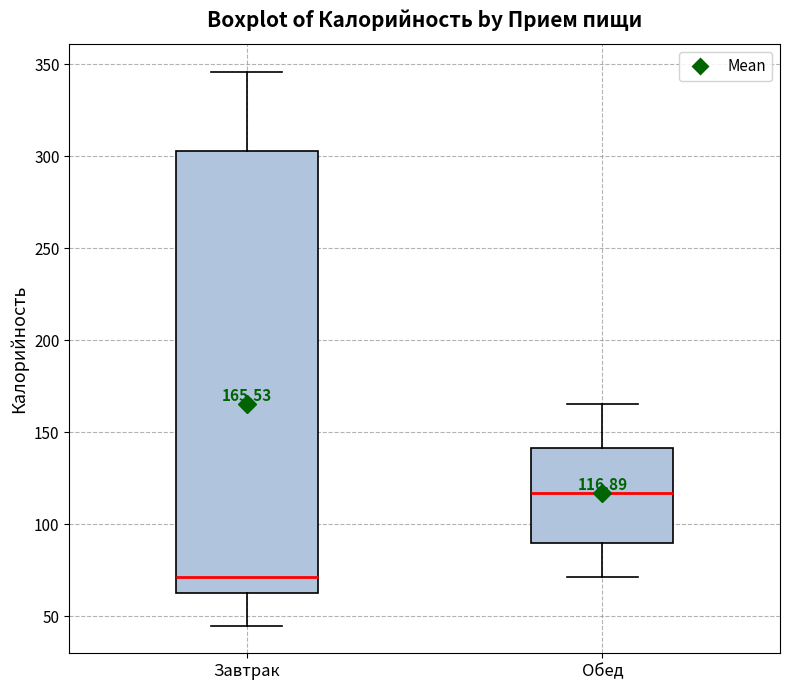

Comparing the boxes themselves (not the whiskers), which one is the tallest?

Завтрак